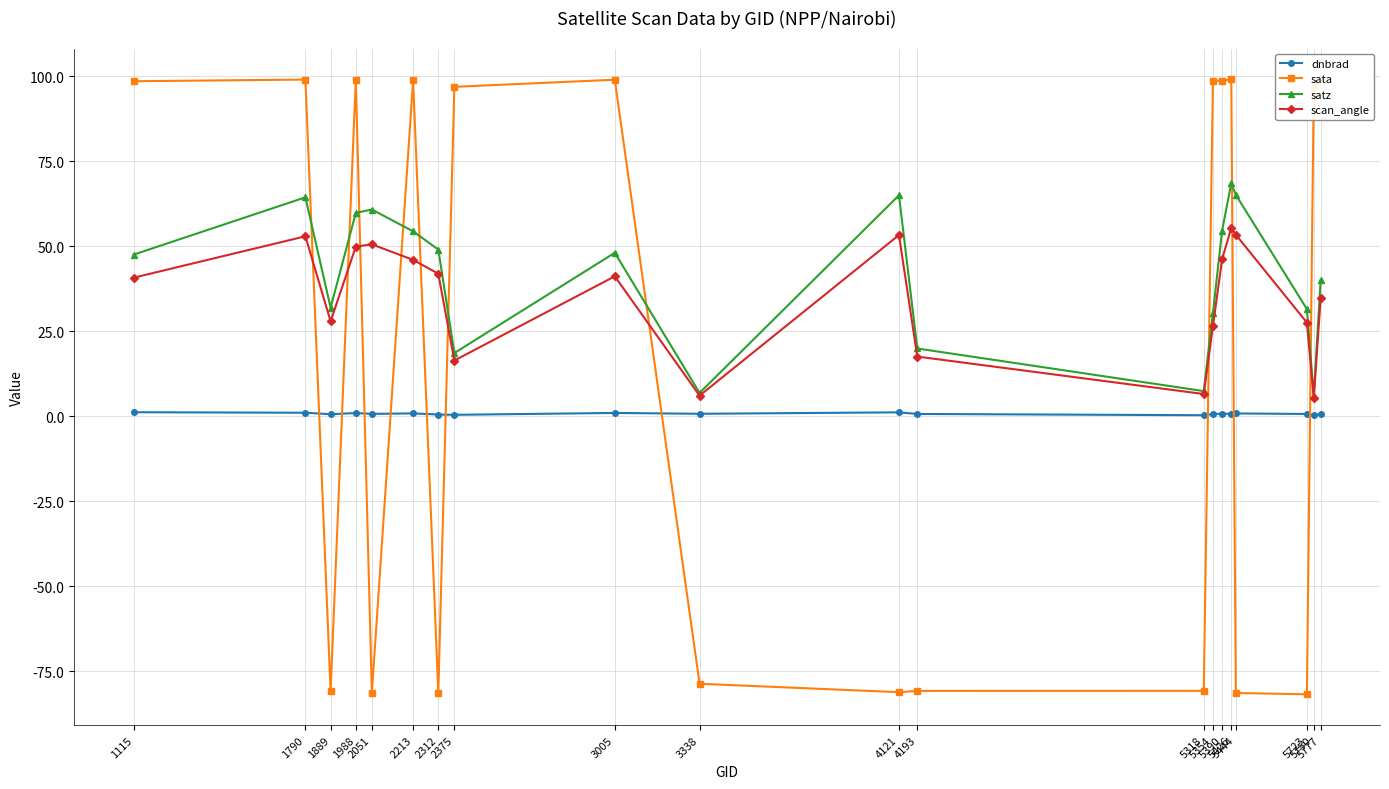

True or false: dnbrad and scan_angle cross at least once.

False